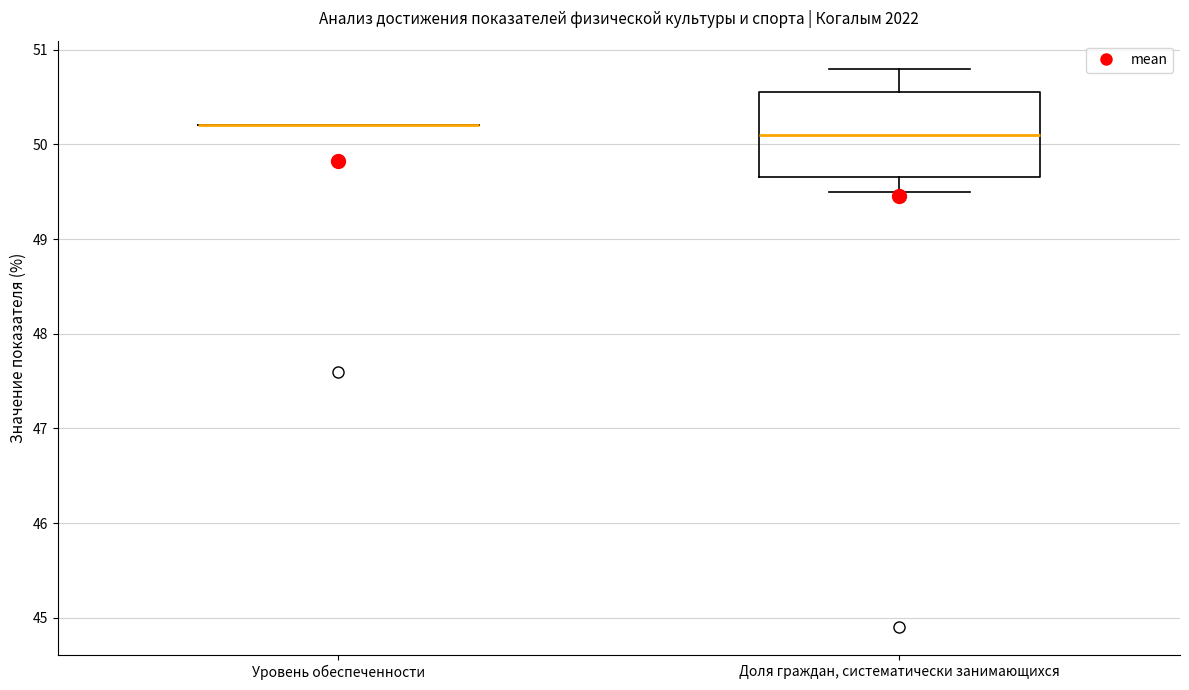

Comparing the boxes themselves (not the whiskers), which one is the tallest?

Доля граждан, систематически занимающихся